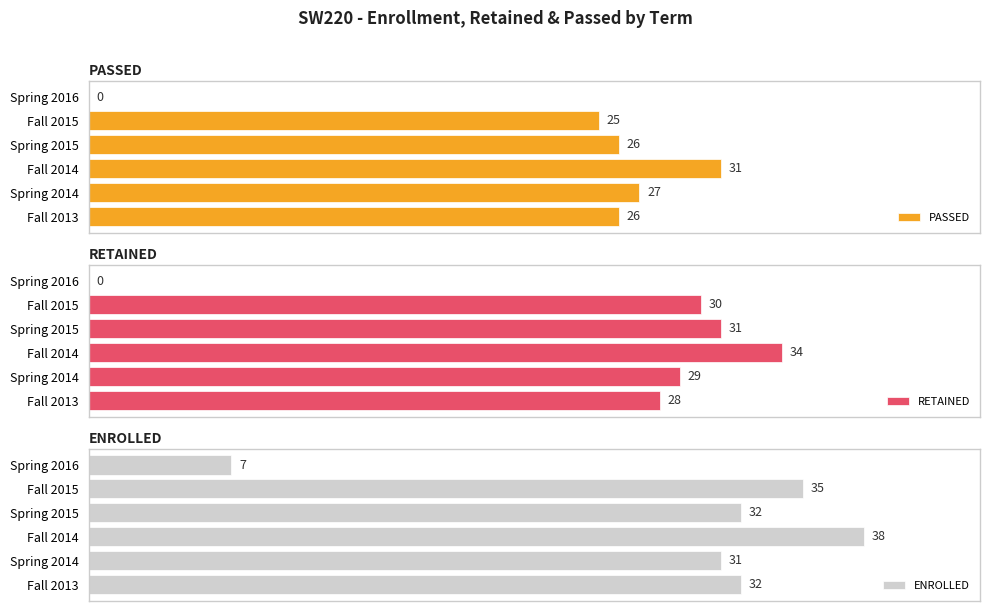

What is the difference between the maximum and minimum values in the ENROLLED series?

31